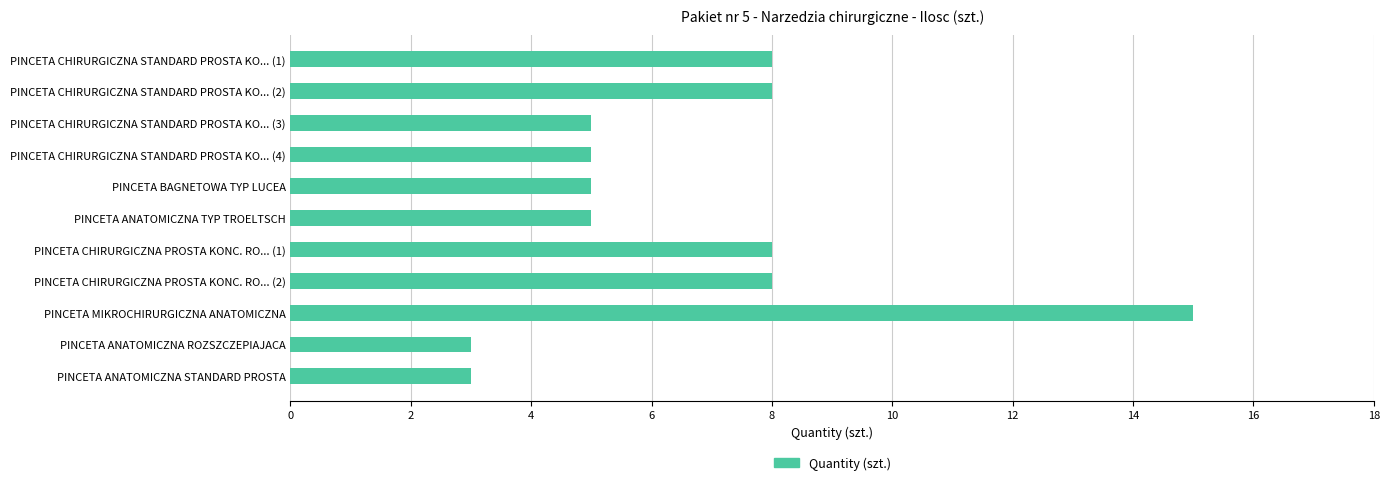

What is the ratio of the value at PINCETA MIKROCHIRURGICZNA ANATOMICZNA to the value at PINCETA ANATOMICZNA TYP TROELTSCH?

3.0